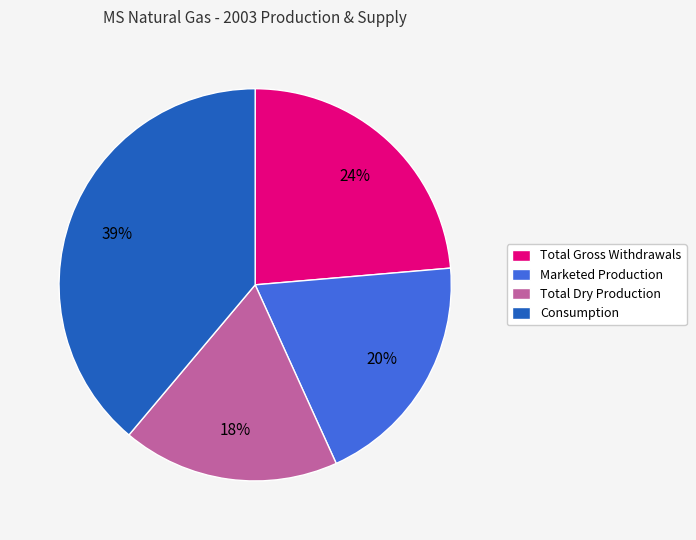

To the nearest percent, what is the combined percentage of Consumption and Marketed Production?

58%